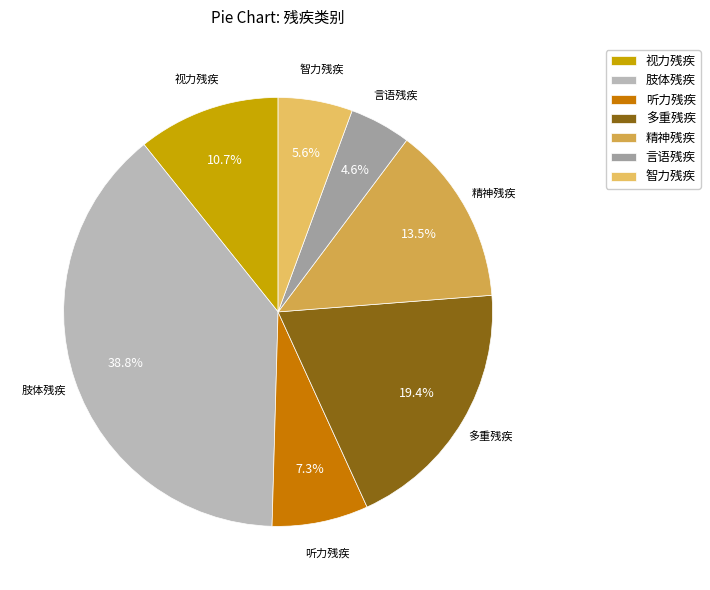

Which slice is the smallest?

言语残疾